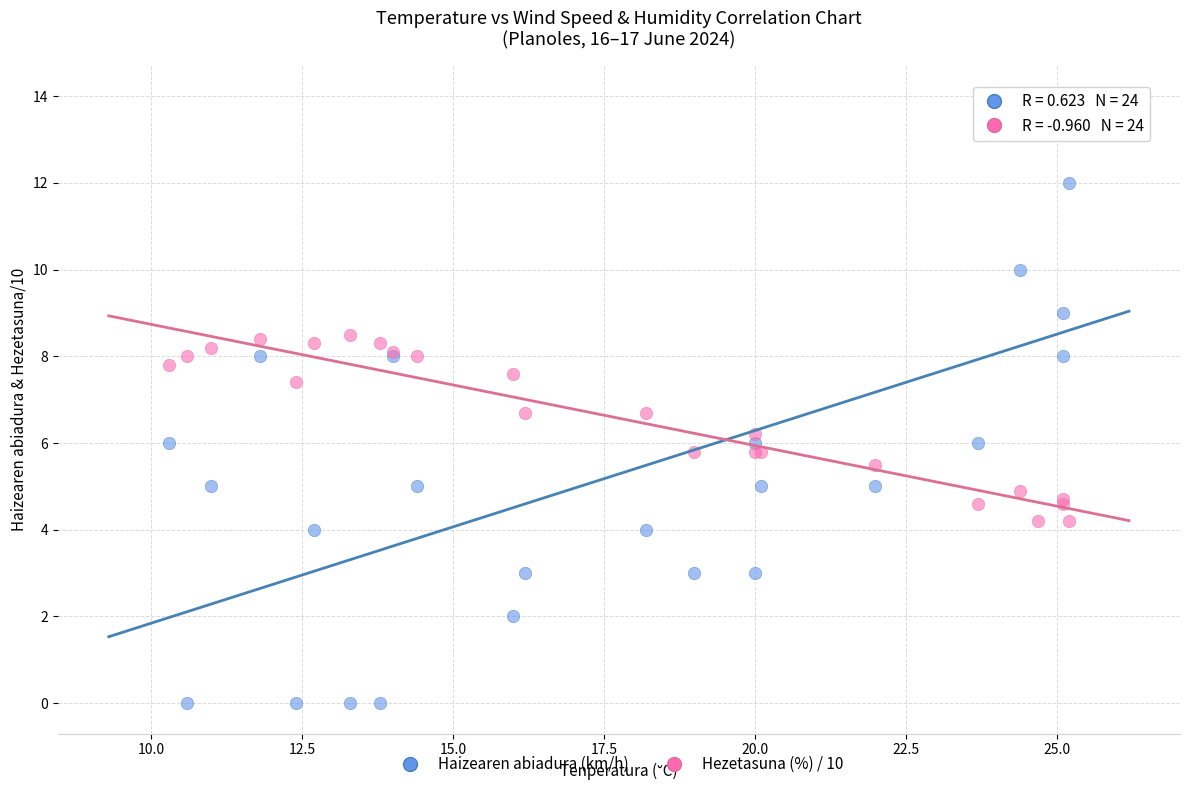

Which series reaches the minimum Y coordinate?

Haizearen abiadura (km/h)